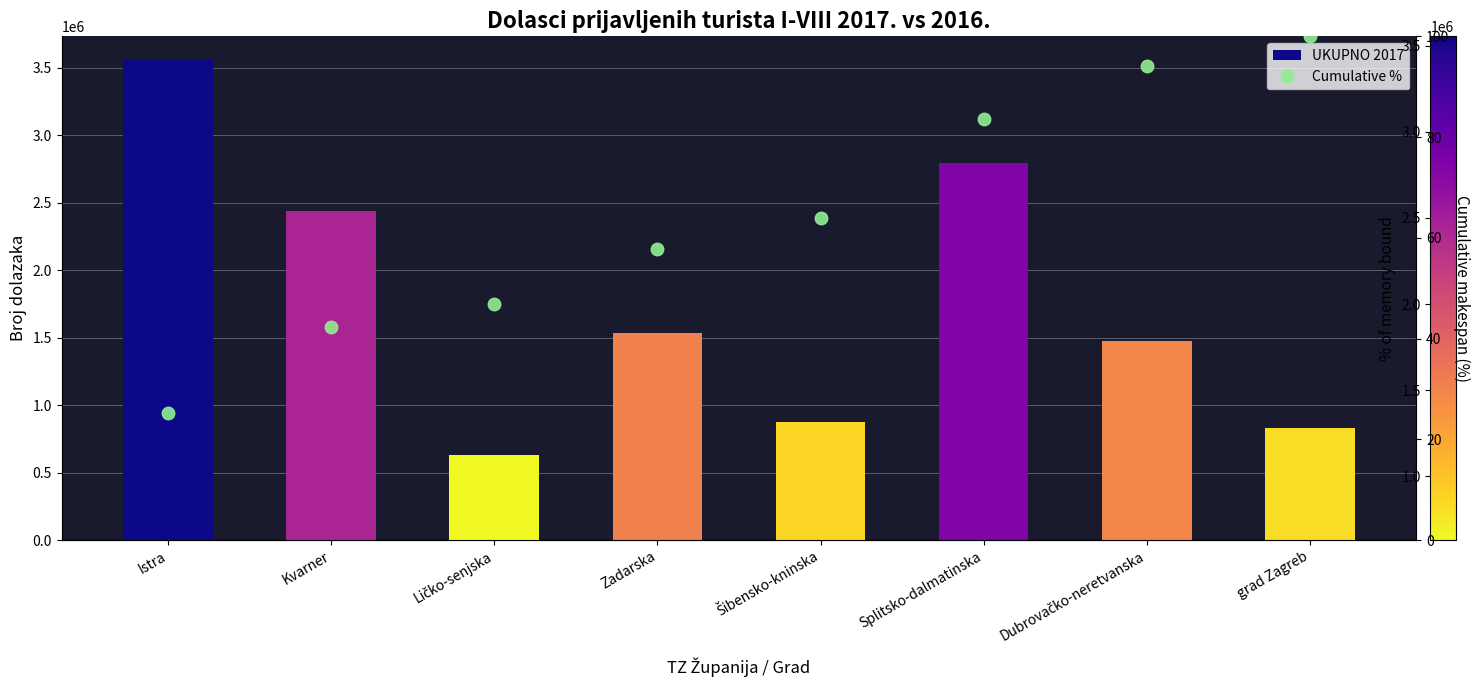

What is the smallest value displayed?

25.1